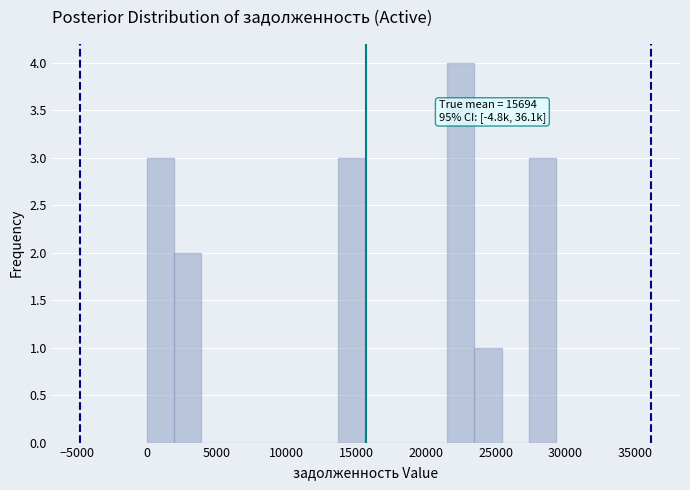

Around what value on the x-axis is the tallest bar? Give the approximate position of its centre, as read against the axis.

22500